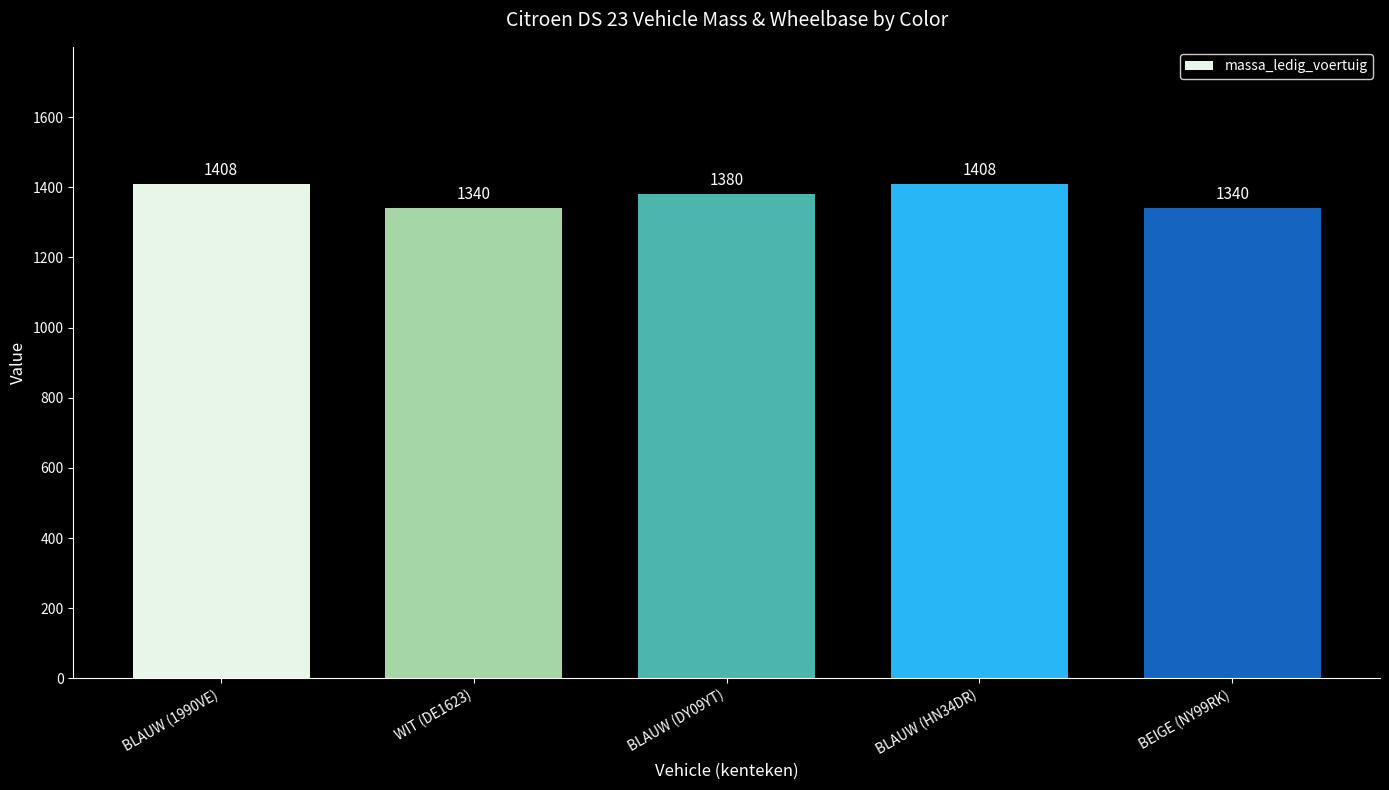

The value at BLAUW (HN34DR) is 1909. True or false?

False